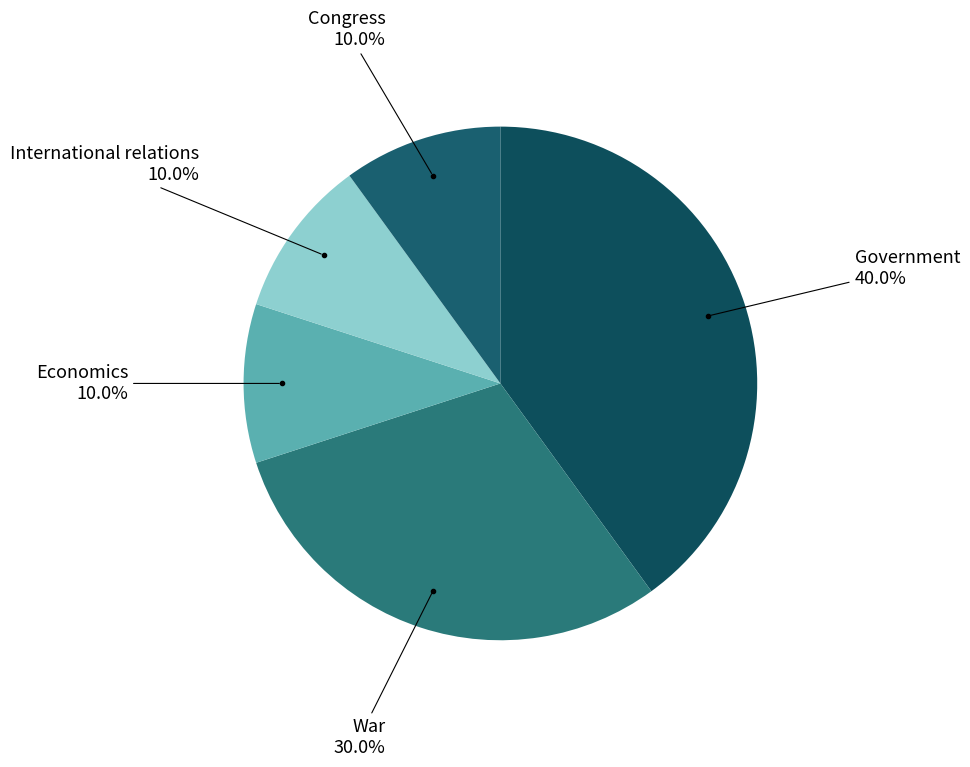

Rank the categories by value from lowest to highest.

Economics, International relations, Congress, War, Government